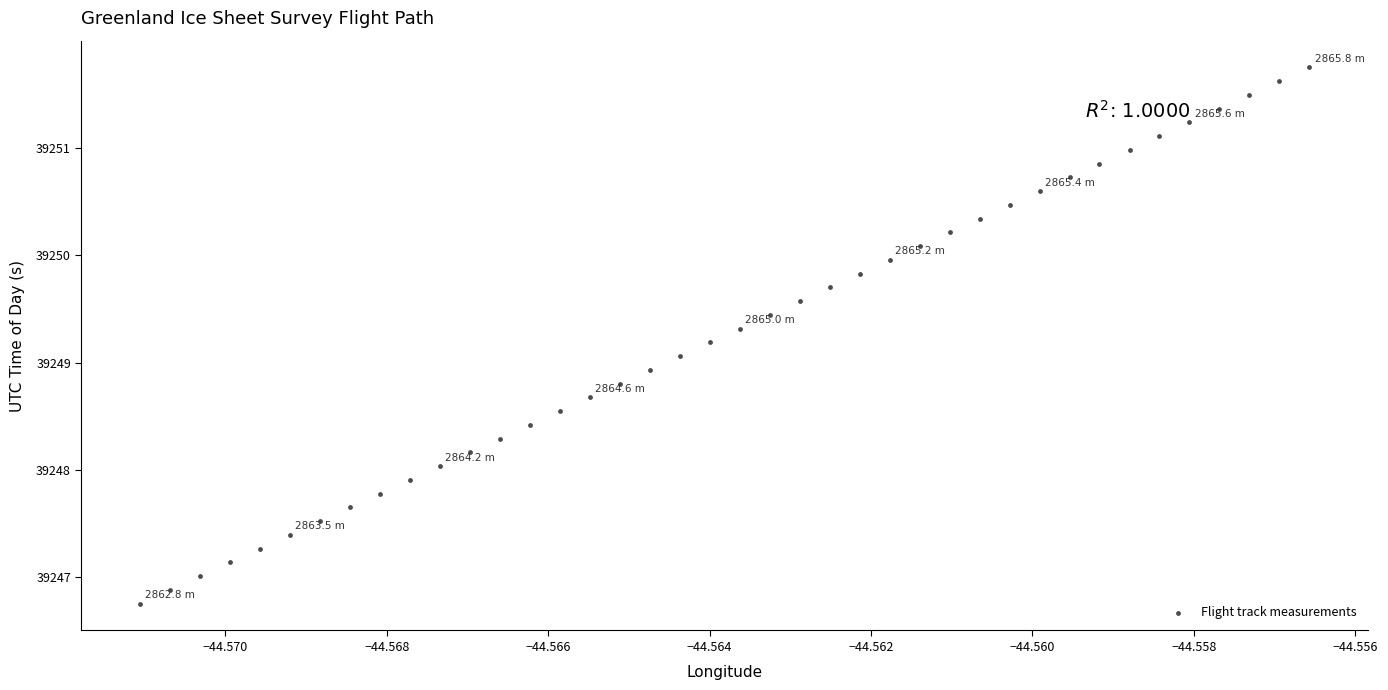

What is the range of Y values (max minus min)?

5.0